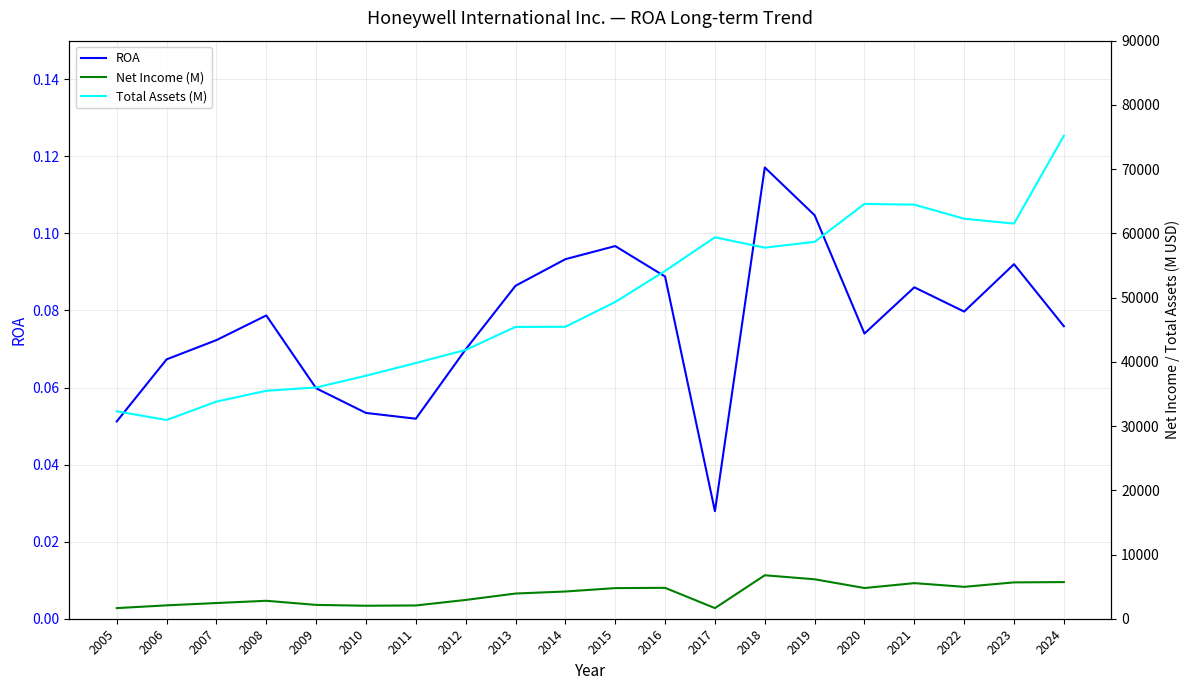

True or false: ROA and Net Income (M) intersect in this chart.

False